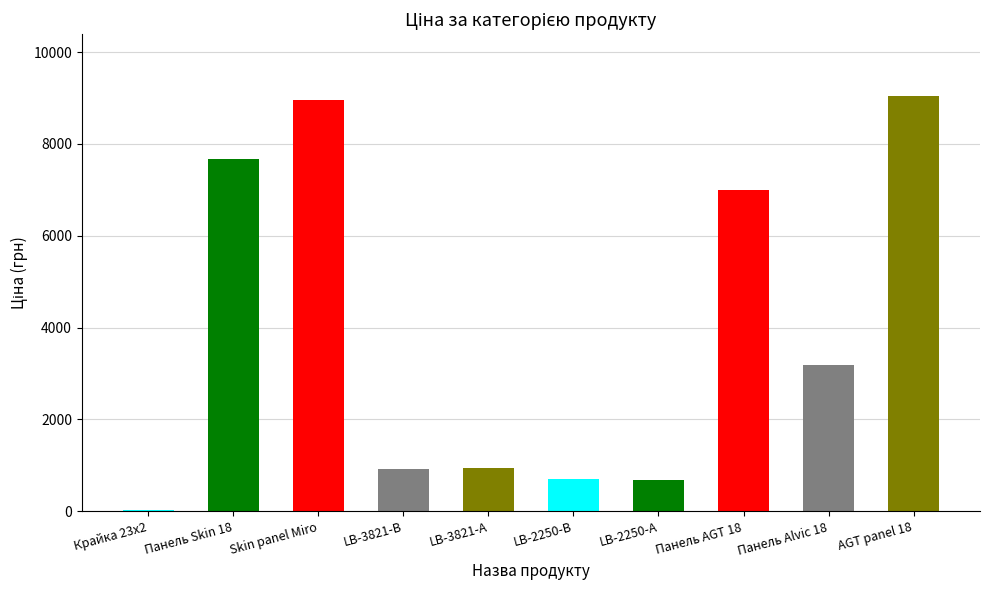

What is the change in value from Панель AGT 18 to Панель Alvic 18?

-3809.6